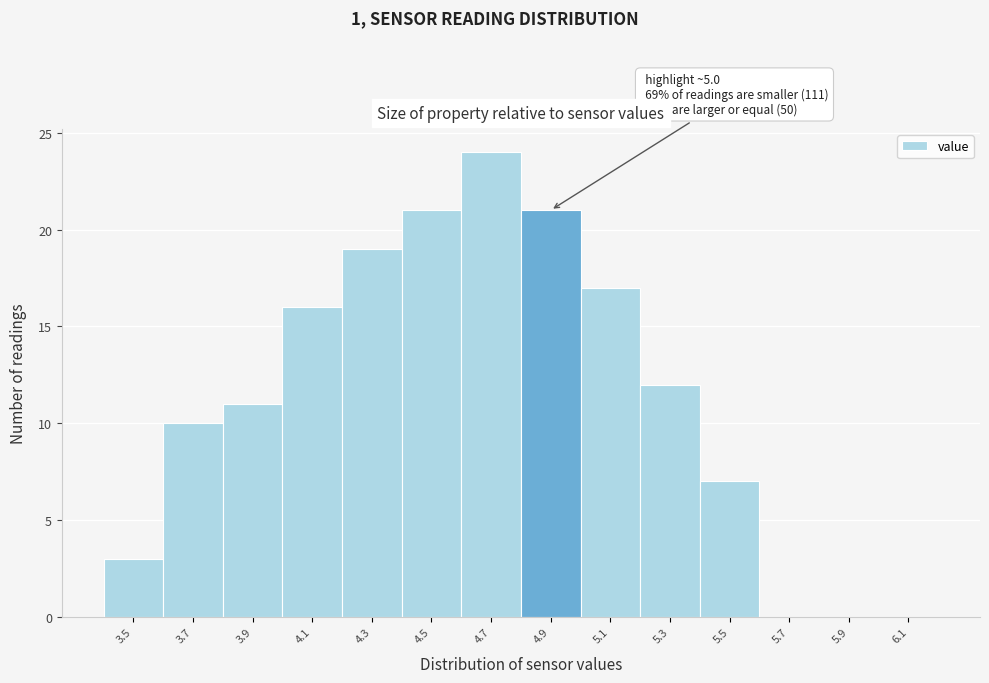

Reading right to left, list all the values displayed in this chart.

6.1=0	5.9=0	5.7=0	5.5=7	5.3=12	5.1=17	4.9=21	4.7=24	4.5=21	4.3=19	4.1=16	3.9=11	3.7=10	3.5=3